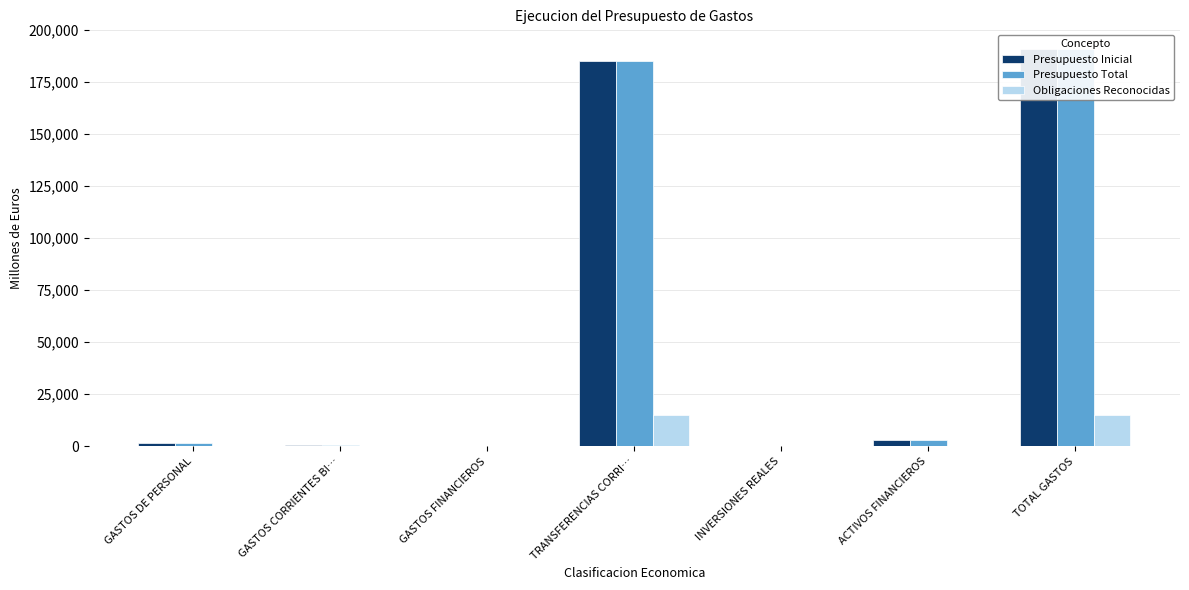

What is the label of the 6th bar from the left?

ACTIVOS FINANCIEROS